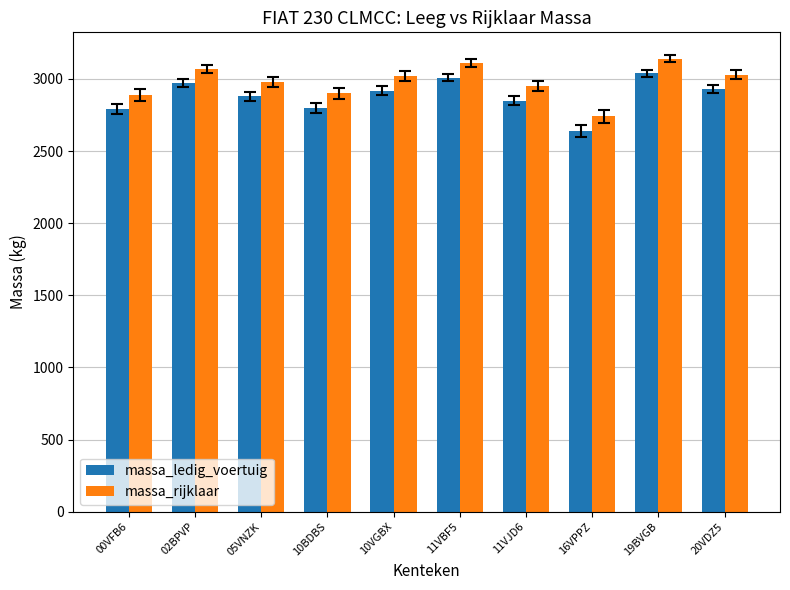

What is the difference between the highest and lowest values at 19BVGB?

100